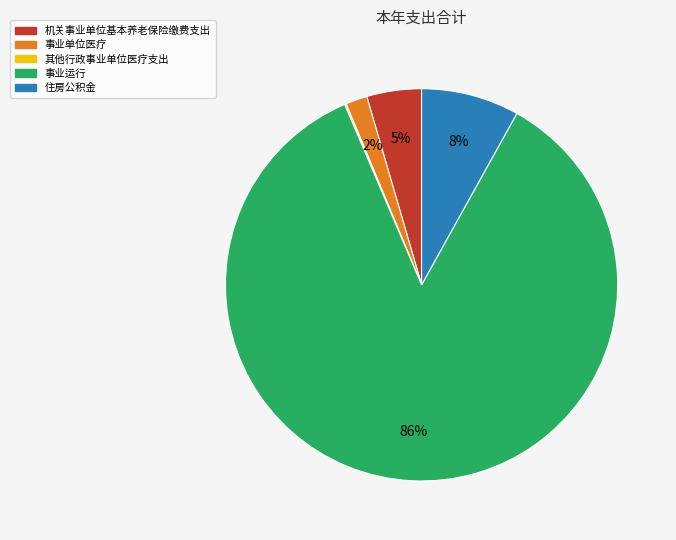

Combined, do 事业单位医疗 and 事业运行 account for over 50%?

Yes